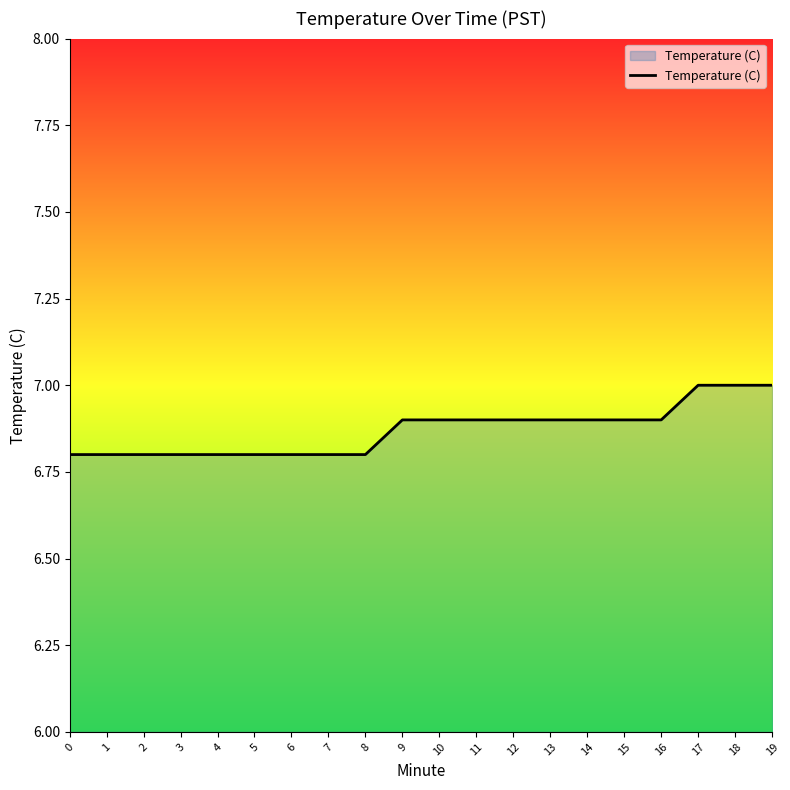

Reading left to right, extract all data points from this chart.

0=6.8	1=6.8	2=6.8	3=6.8	4=6.8	5=6.8	6=6.8	7=6.8	8=6.8	9=6.9	10=6.9	11=6.9	12=6.9	13=6.9	14=6.9	15=6.9	16=6.9	17=7.0	18=7.0	19=7.0